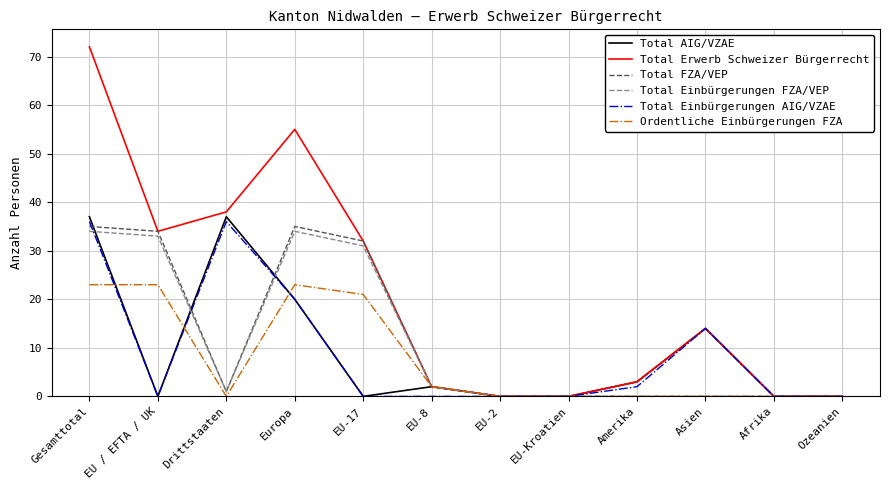

True or false: Ordentliche Einbürgerungen FZA has a value of 0 at Afrika.

True